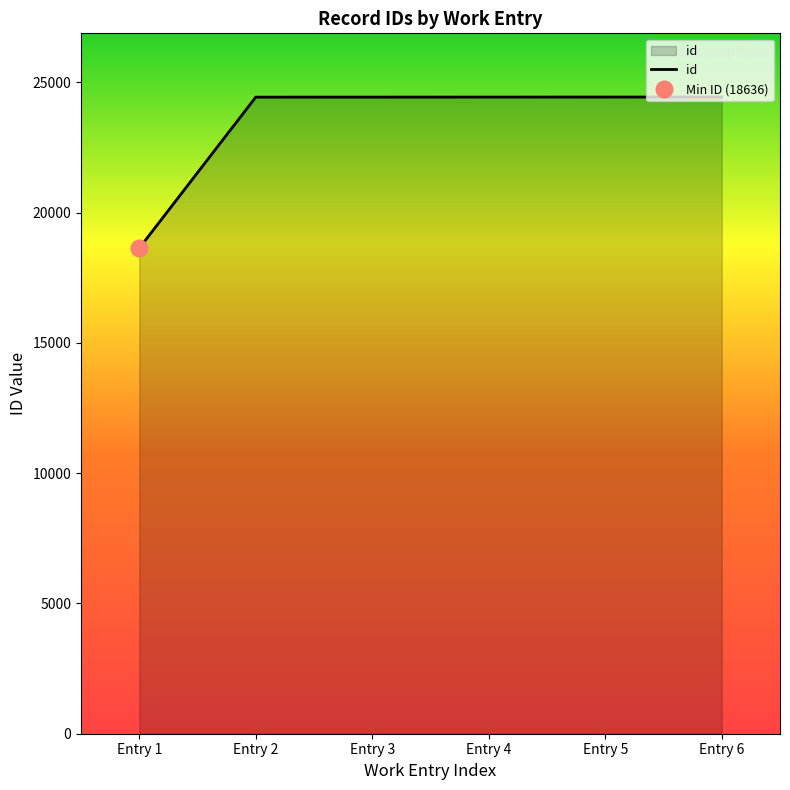

What is the minimum value shown in the chart?

18636